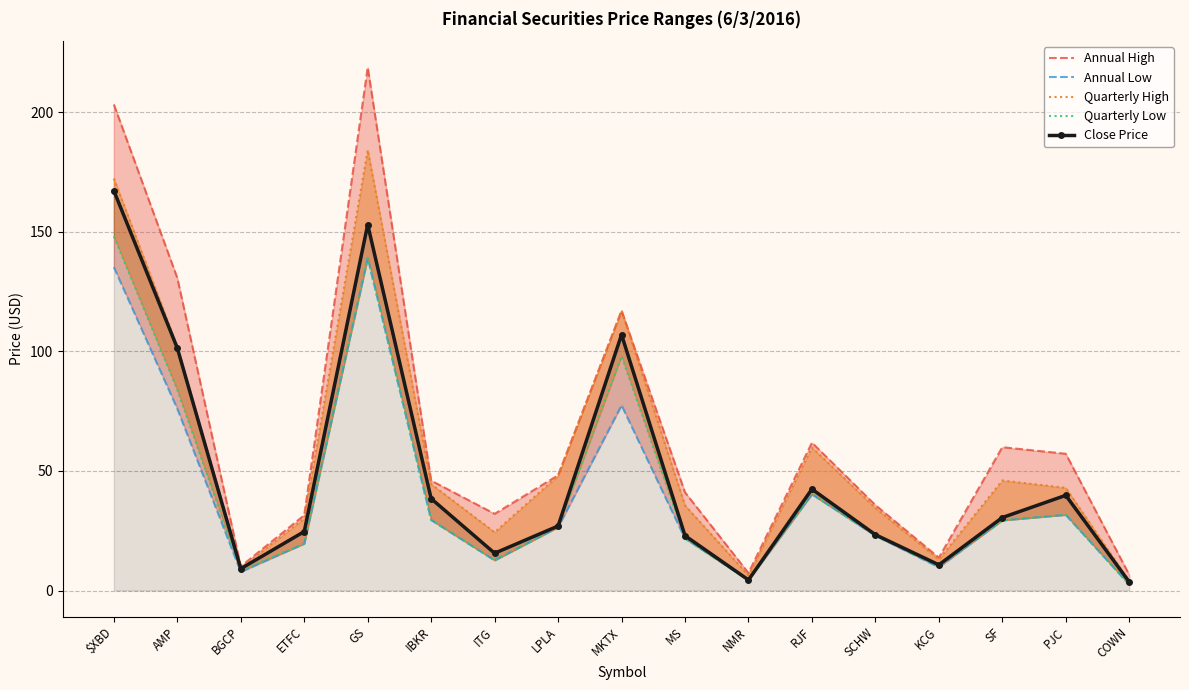

What is the lowest value of the Annual High series?

6.6